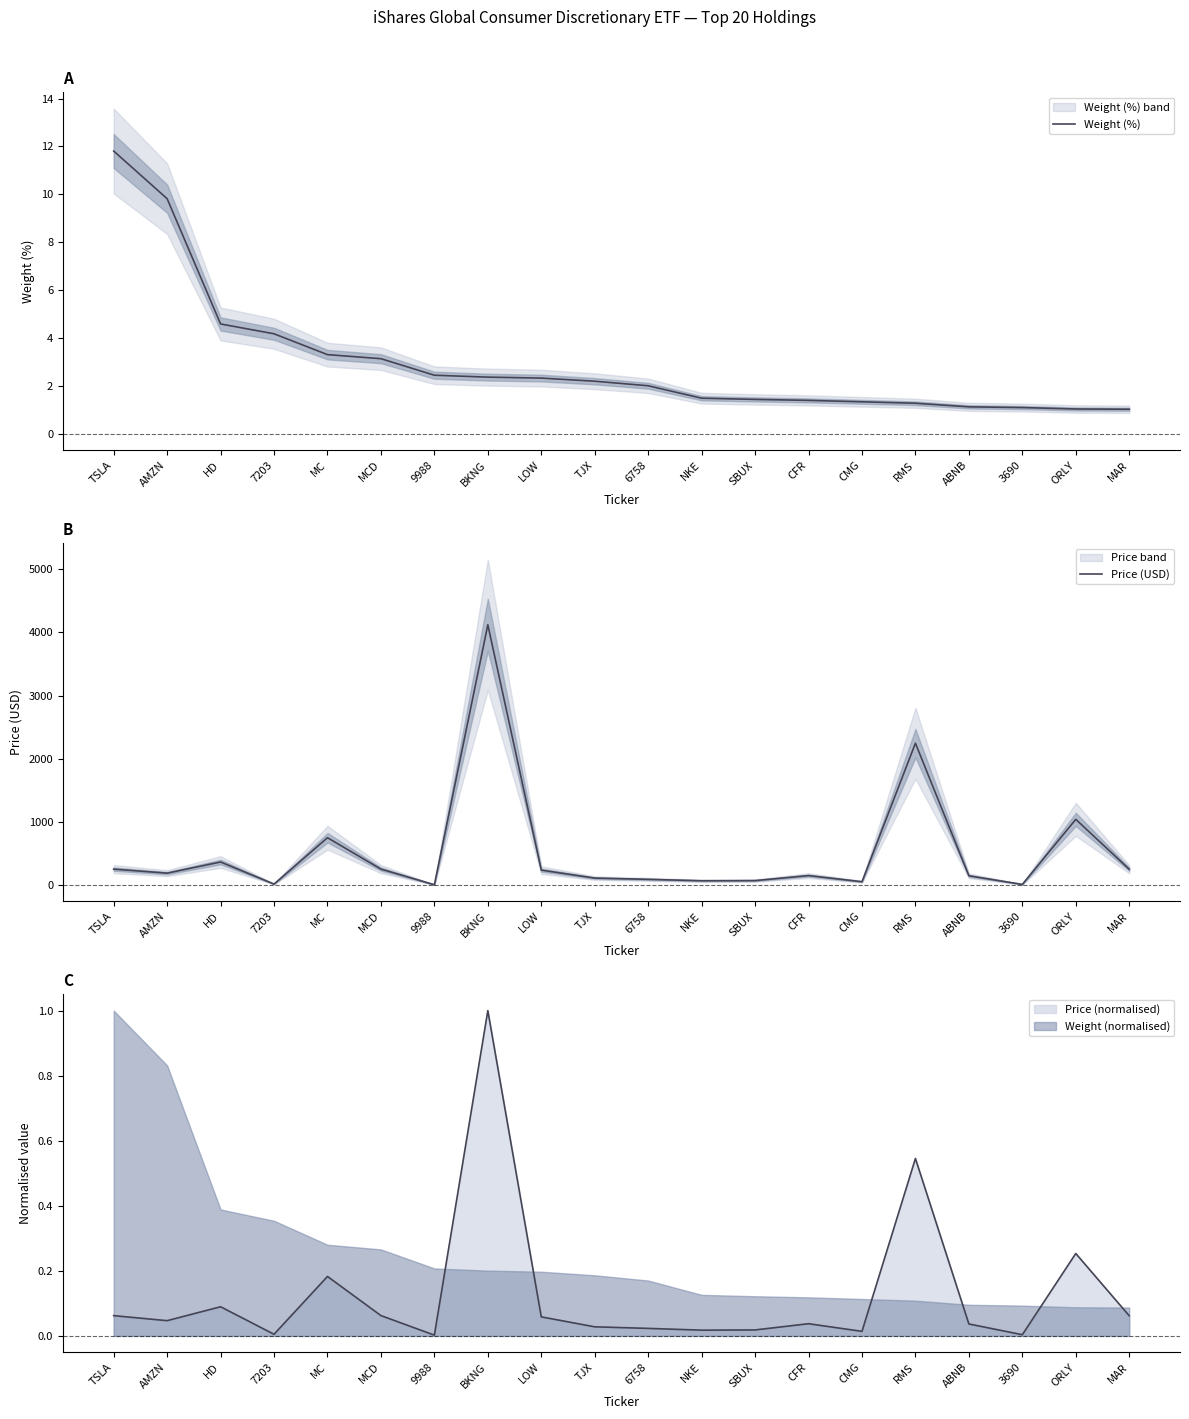

True or false: Weight (%) and Price (USD) intersect in this chart.

False